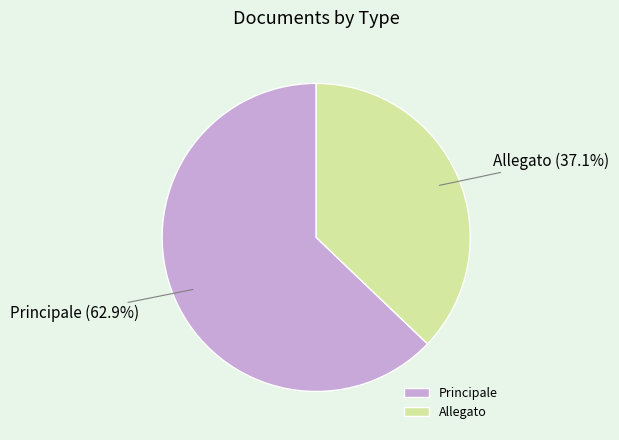

Count the number of slices in the pie.

2